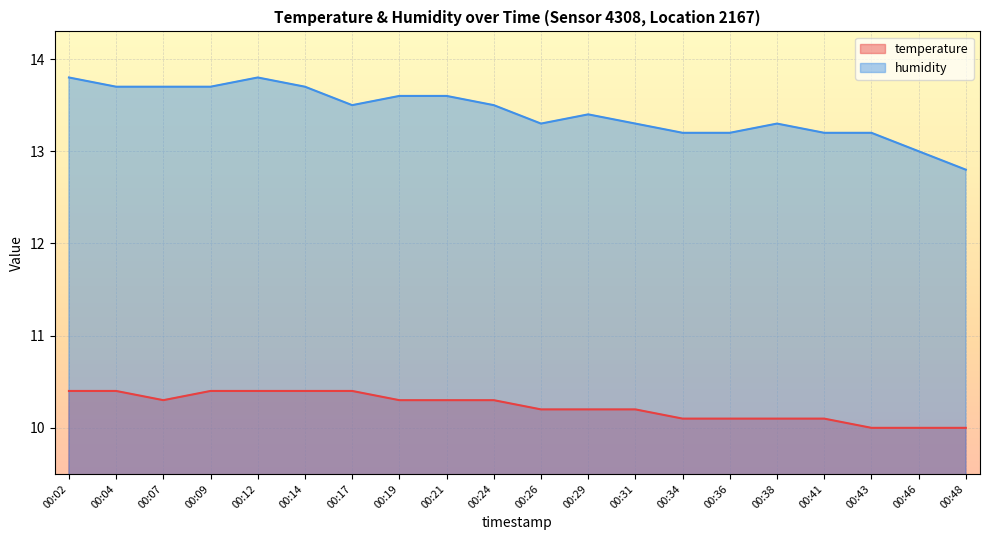

How many temperature values are between 10 and 11?

20